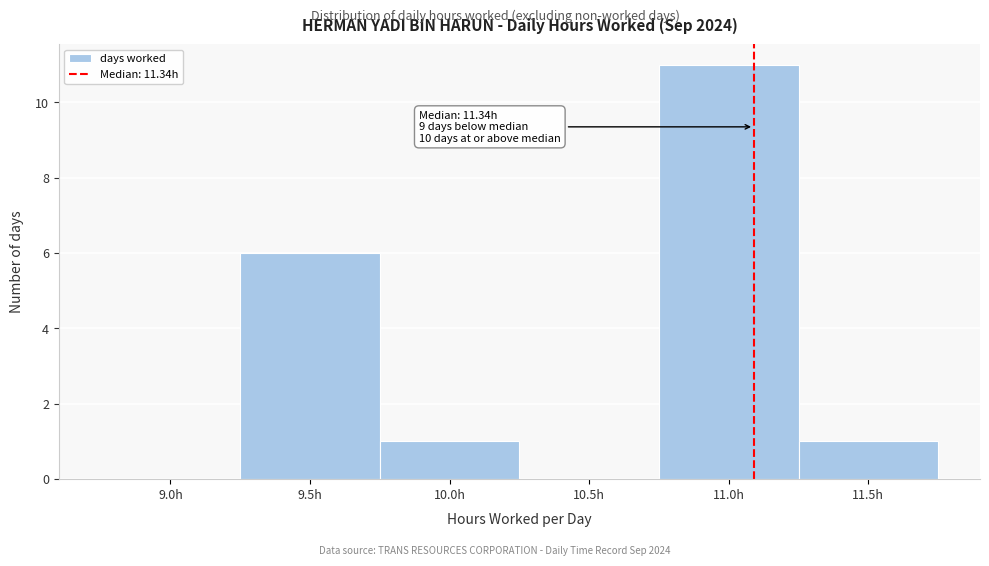

Reading left to right, transcribe all the data shown in this chart.

9.0h=0	9.5h=6	10.0h=1	10.5h=0	11.0h=11	11.5h=1